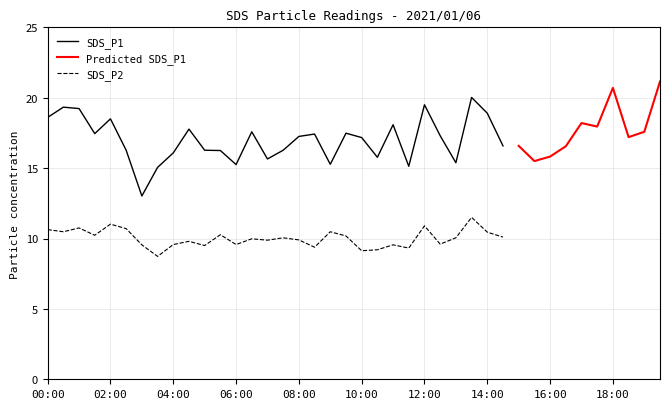

The SDS_P1 series shows 16.1 at 04:00. True or false?

True